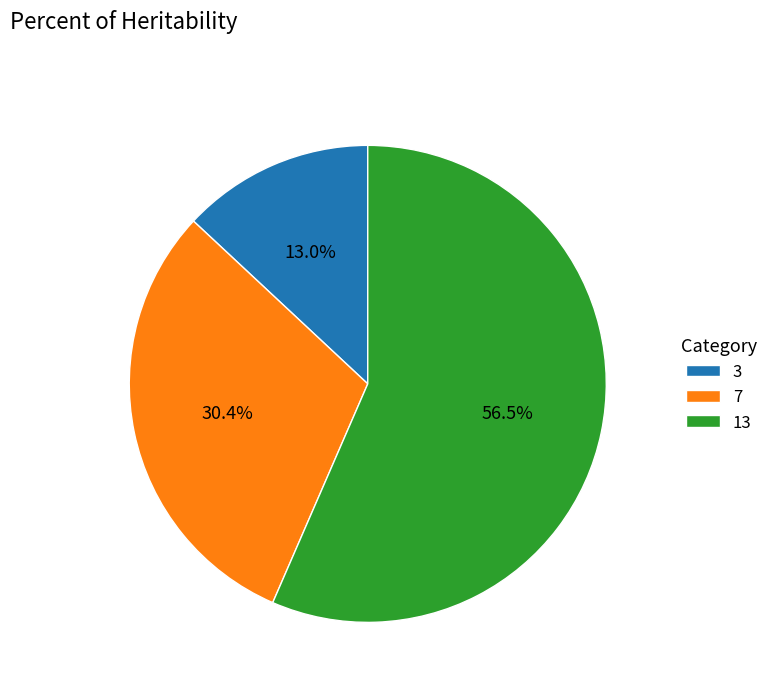

What is the total percentage of 13 and 3?

69.6%